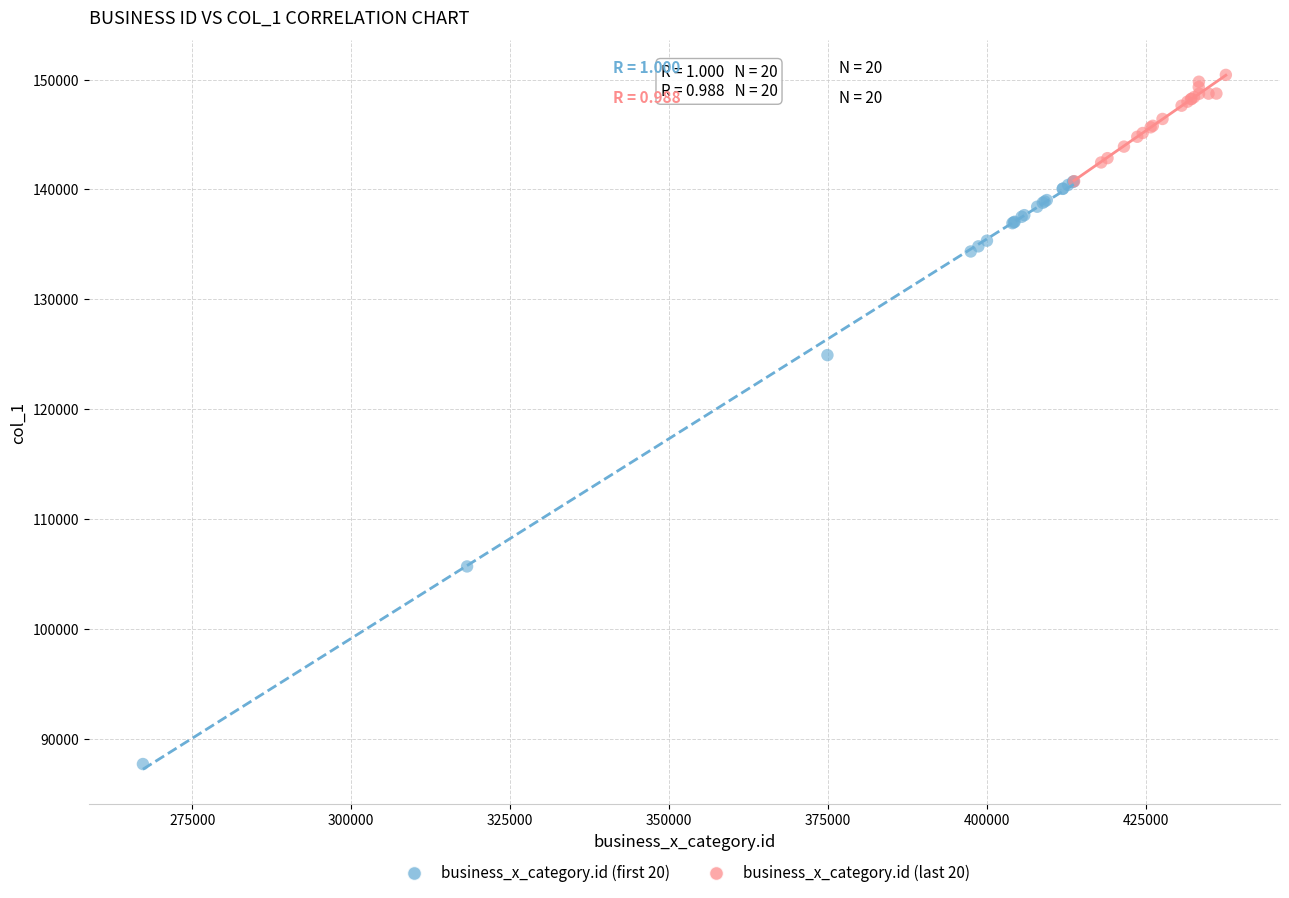

Which series reaches the maximum Y coordinate?

business_x_category.id (last 20)